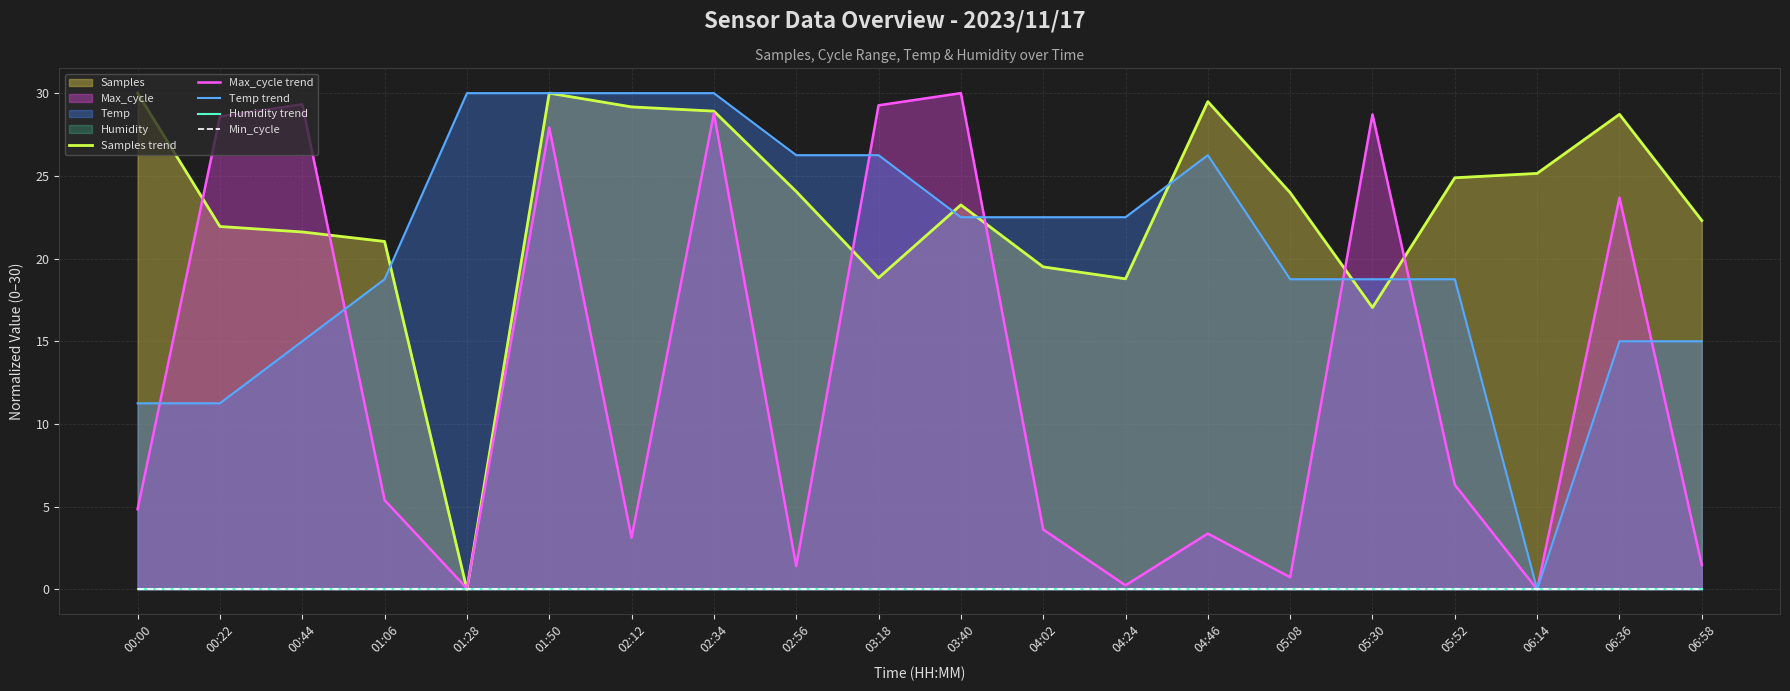

Reading left to right, list all the values displayed in this chart.

Samples trend: 30.0	21.9	21.6	21.0	0.0	30.0	29.2	28.9	24.1	18.8	23.2	19.5	18.8	29.5	24.0	17.0	24.9	25.1	28.7	22.3
Max_cycle trend: 4.8	28.6	29.3	5.4	0.1	27.9	3.1	28.8	1.4	29.3	30.0	3.6	0.2	3.4	0.7	28.7	6.3	0.0	23.7	1.5
Temp trend: 11.2	11.2	15.0	18.8	30.0	30.0	30.0	30.0	26.3	26.3	22.5	22.5	22.5	26.3	18.8	18.8	18.8	0.0	15.0	15.0
Humidity trend: 0.0	0.0	0.0	0.0	0.0	0.0	0.0	0.0	0.0	0.0	0.0	0.0	0.0	0.0	0.0	0.0	0.0	0.0	0.0	0.0
Min_cycle: 0.0	0.0	0.0	0.0	0.0	0.0	0.0	0.0	0.0	0.0	0.0	0.0	0.0	0.0	0.0	0.0	0.0	0.0	0.0	0.0